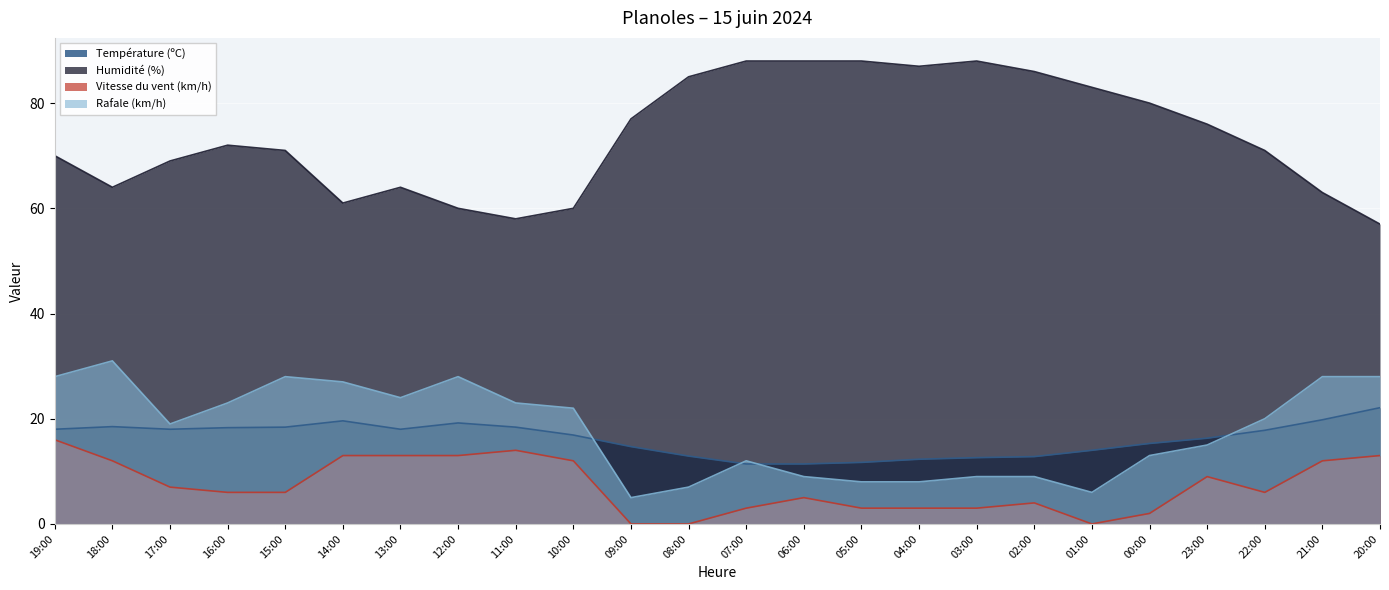

What is the difference between the maximum and second lowest values in the Vitesse du vent (km/h) series?

16.0